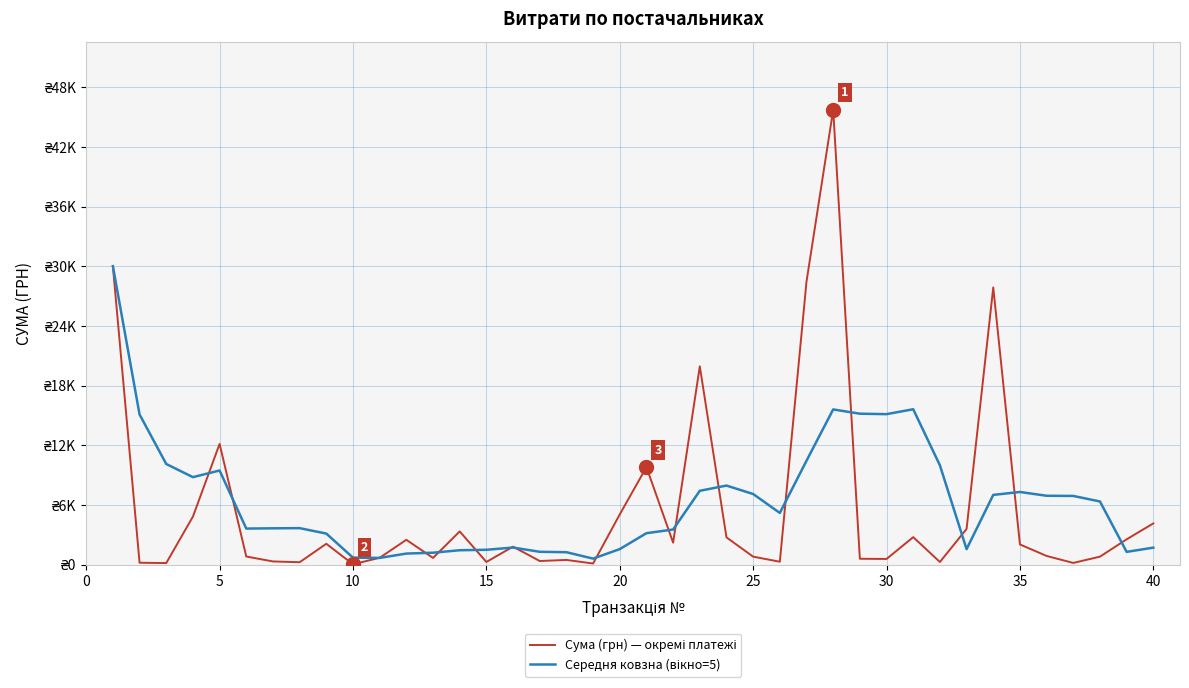

Does the chart display data point markers on the line(s)?

No